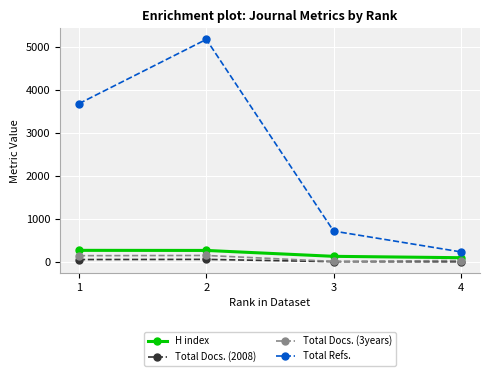

Which series has the largest range (max minus min)?

Total Refs.